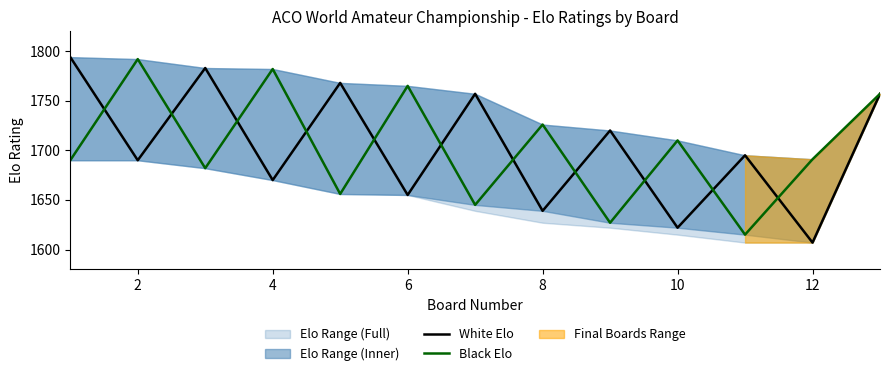

The Black Elo series shows 2979 at 2. True or false?

False